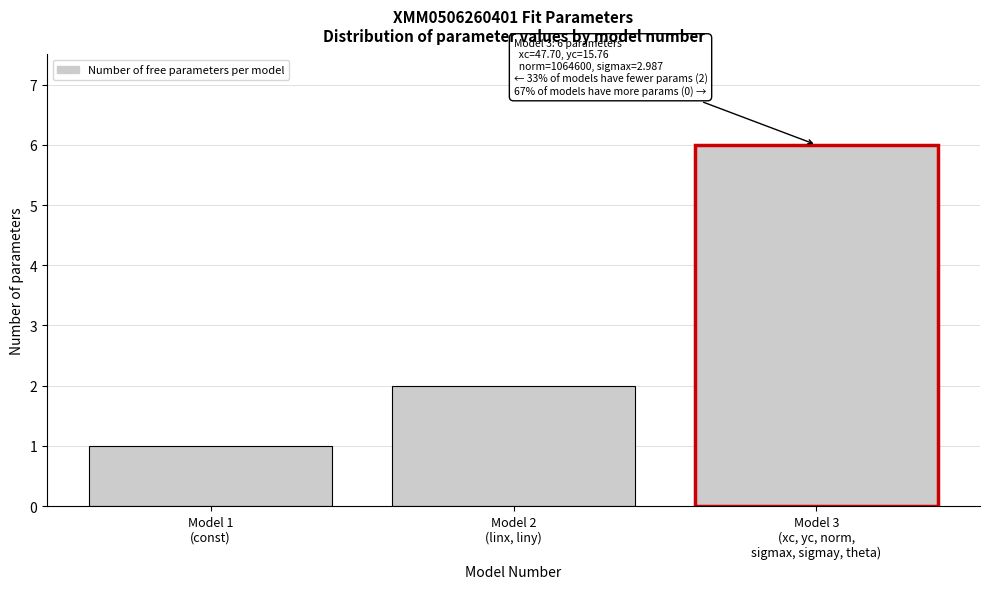

Reading left to right, what are all the values shown in this chart?

1	2	6